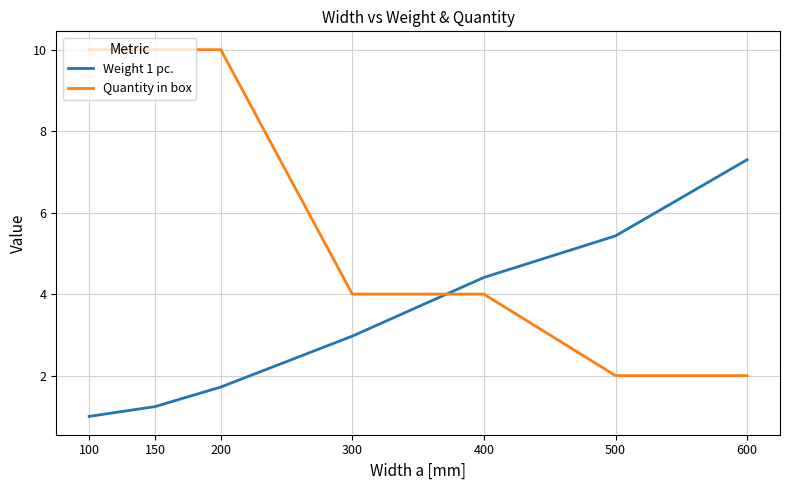

True or false: Quantity in box has a value of 6.7 at 300.

False